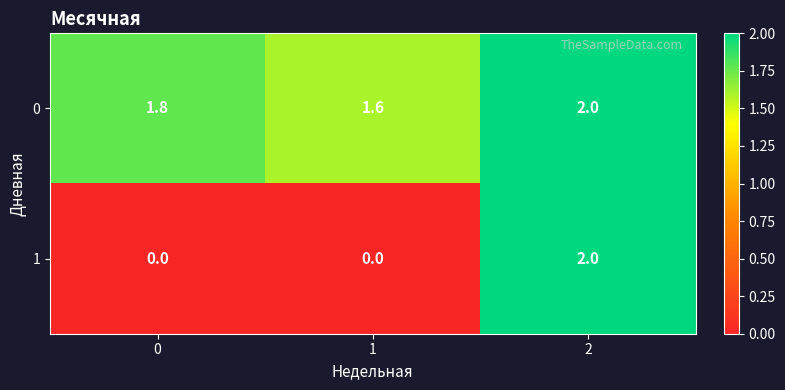

What is the total value across all series at 2?

4.0